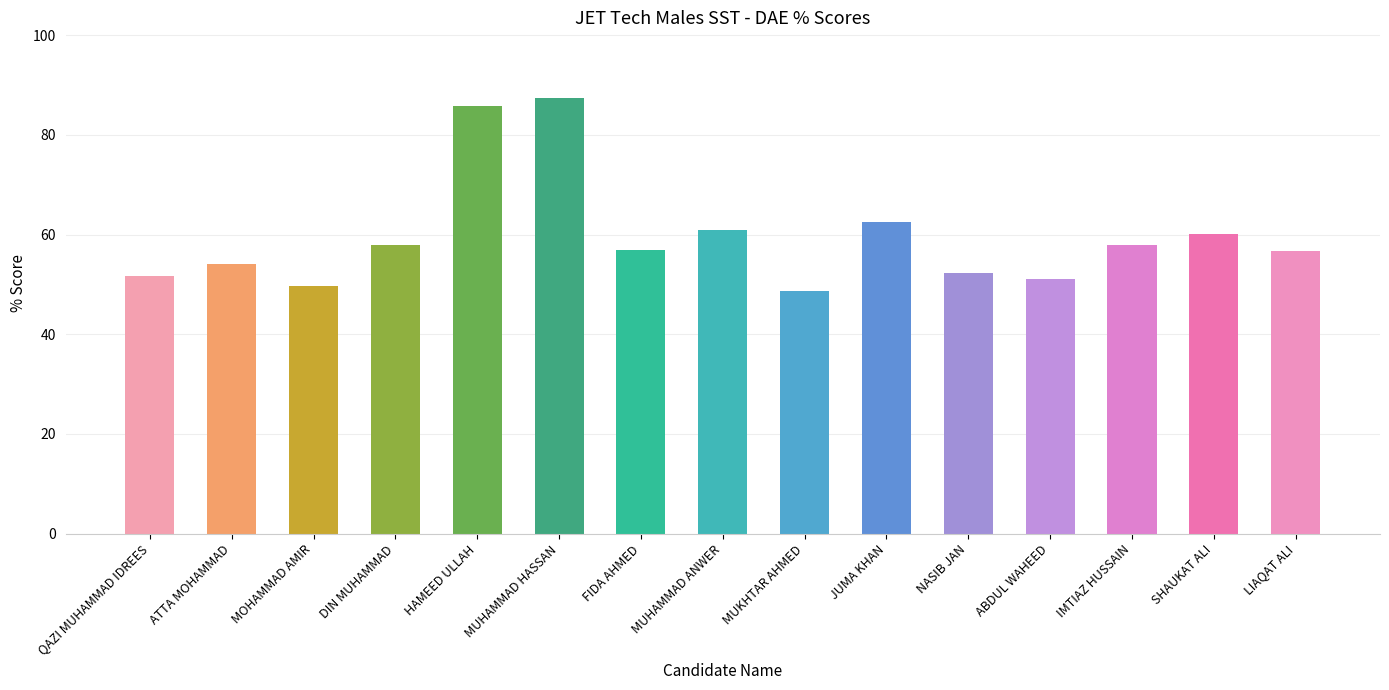

The chart shows a value of 12.5 at SHAUKAT ALI. True or false?

False